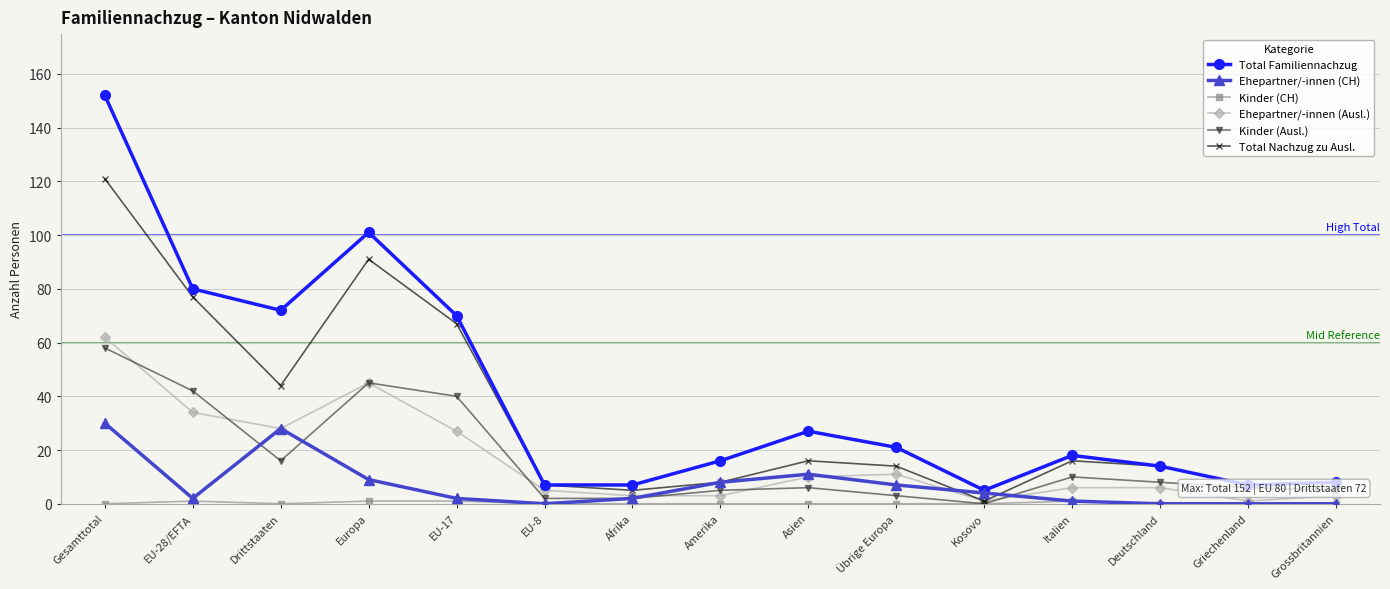

True or false: Kinder (Ausl.) has a value of 8 at Deutschland.

True